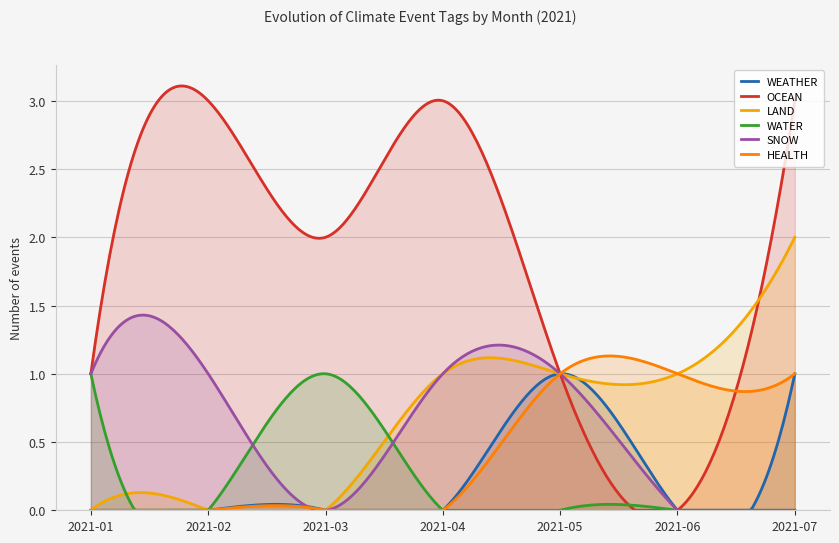

What is the sum of the WEATHER values at 2021-05 and 2021-07?

2